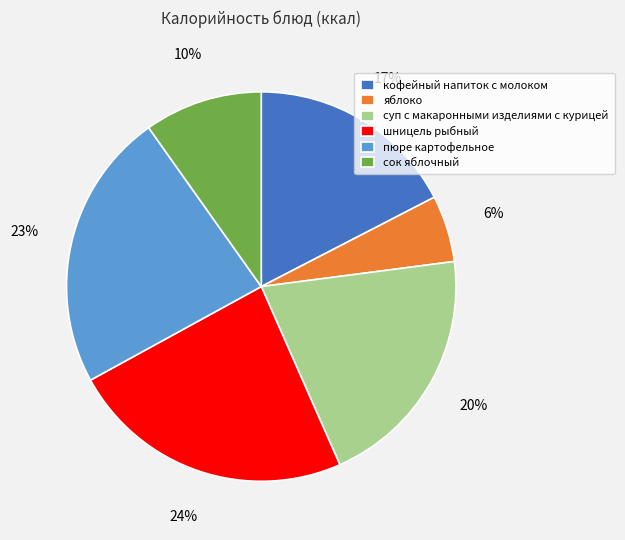

What is the smallest slice in the pie chart?

яблоко